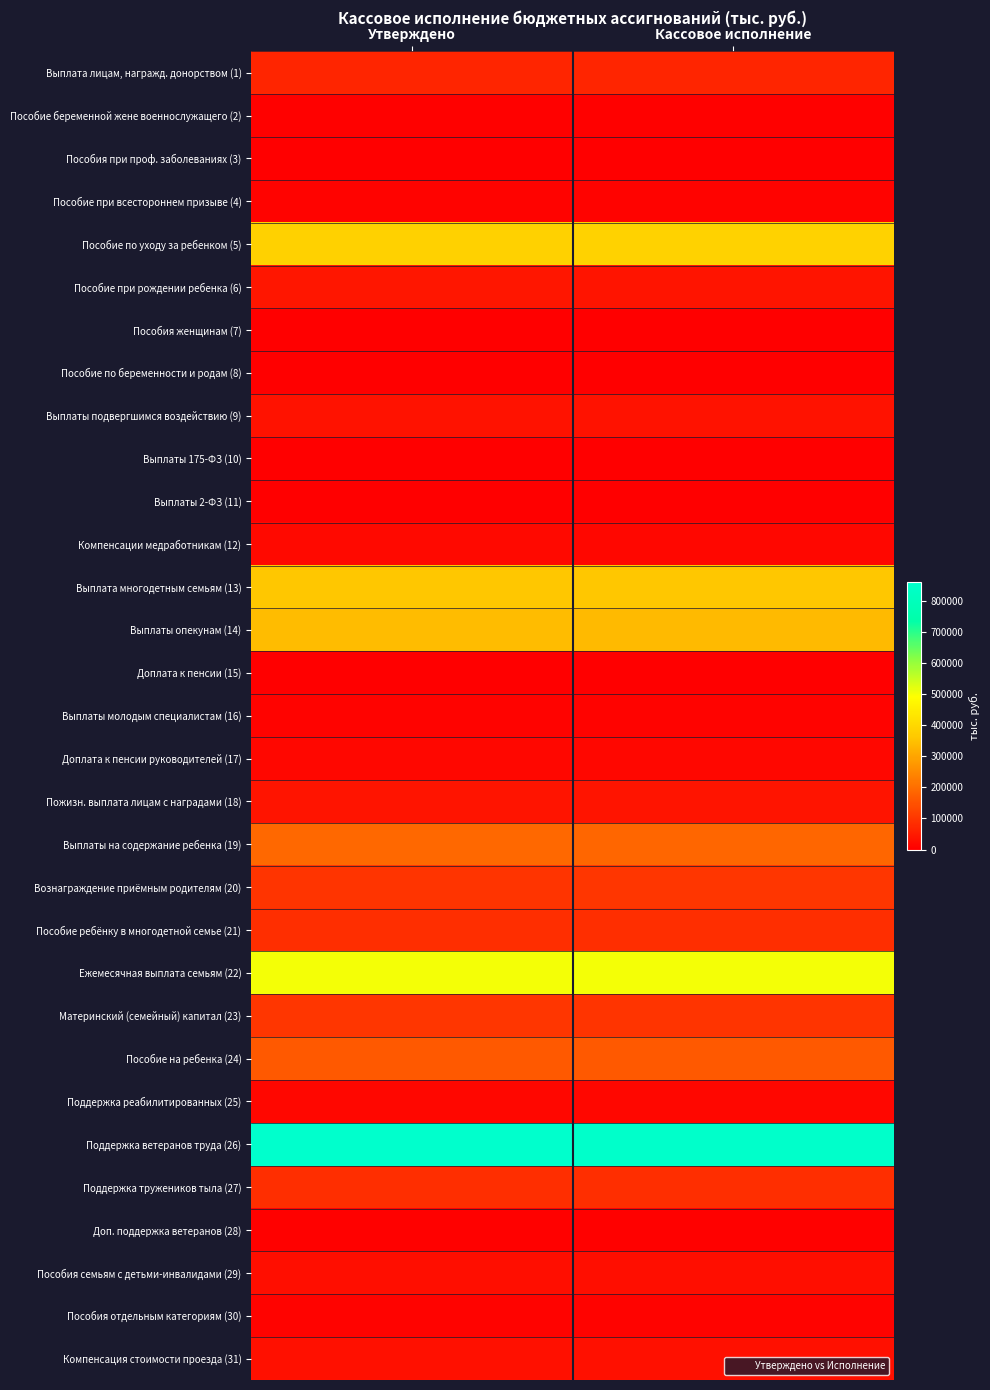

Reading left to right, what are all the values shown in this chart?

Выплата лицам, награжд. донорством (1): Утверждено=69891.5	Кассовое исполнение=69044.2
Пособие беременной жене военнослужащего (2): Утверждено=5415.5	Кассовое исполнение=4767.7
Пособия при проф. заболеваниях (3): Утверждено=30.2	Кассовое исполнение=29.8
Пособие при всестороннем призыве (4): Утверждено=10034.7	Кассовое исполнение=10034.7
Пособие по уходу за ребенком (5): Утверждено=380386.7	Кассовое исполнение=383115.2
Пособие при рождении ребенка (6): Утверждено=40595.8	Кассовое исполнение=37811.2
Пособия женщинам (7): Утверждено=0.6	Кассовое исполнение=0.0
Пособие по беременности и родам (8): Утверждено=2.9	Кассовое исполнение=0.0
Выплаты подвергшимся воздействию (9): Утверждено=35333.7	Кассовое исполнение=33954.0
Выплаты 175-ФЗ (10): Утверждено=261.3	Кассовое исполнение=183.7
Выплаты 2-ФЗ (11): Утверждено=363.1	Кассовое исполнение=372.8
Компенсации медработникам (12): Утверждено=18000.0	Кассовое исполнение=15636.1
Выплата многодетным семьям (13): Утверждено=360238.1	Кассовое исполнение=360211.4
Выплаты опекунам (14): Утверждено=342670.7	Кассовое исполнение=338730.5
Доплата к пенсии (15): Утверждено=246.0	Кассовое исполнение=243.6
Выплаты молодым специалистам (16): Утверждено=8176.3	Кассовое исполнение=8154.4
Доплата к пенсии руководителей (17): Утверждено=14048.8	Кассовое исполнение=14295.2
Пожизн. выплата лицам с наградами (18): Утверждено=37735.5	Кассовое исполнение=37498.6
Выплаты на содержание ребенка (19): Утверждено=189014.0	Кассовое исполнение=187794.4
Вознаграждение приёмным родителям (20): Утверждено=96626.6	Кассовое исполнение=97744.6
Пособие ребёнку в многодетной семье (21): Утверждено=85280.8	Кассовое исполнение=85137.2
Ежемесячная выплата семьям (22): Утверждено=501763.1	Кассовое исполнение=501984.1
Материнский (семейный) капитал (23): Утверждено=98002.8	Кассовое исполнение=96073.6
Пособие на ребенка (24): Утверждено=163058.6	Кассовое исполнение=161359.9
Поддержка реабилитированных (25): Утверждено=16143.6	Кассовое исполнение=15993.2
Поддержка ветеранов труда (26): Утверждено=860207.8	Кассовое исполнение=852425.2
Поддержка тружеников тыла (27): Утверждено=87206.4	Кассовое исполнение=84751.6
Доп. поддержка ветеранов (28): Утверждено=5742.3	Кассовое исполнение=5587.6
Пособия семьям с детьми-инвалидами (29): Утверждено=29414.6	Кассовое исполнение=29666.0
Пособия отдельным категориям (30): Утверждено=7706.7	Кассовое исполнение=7342.7
Компенсация стоимости проезда (31): Утверждено=33366.6	Кассовое исполнение=32737.3